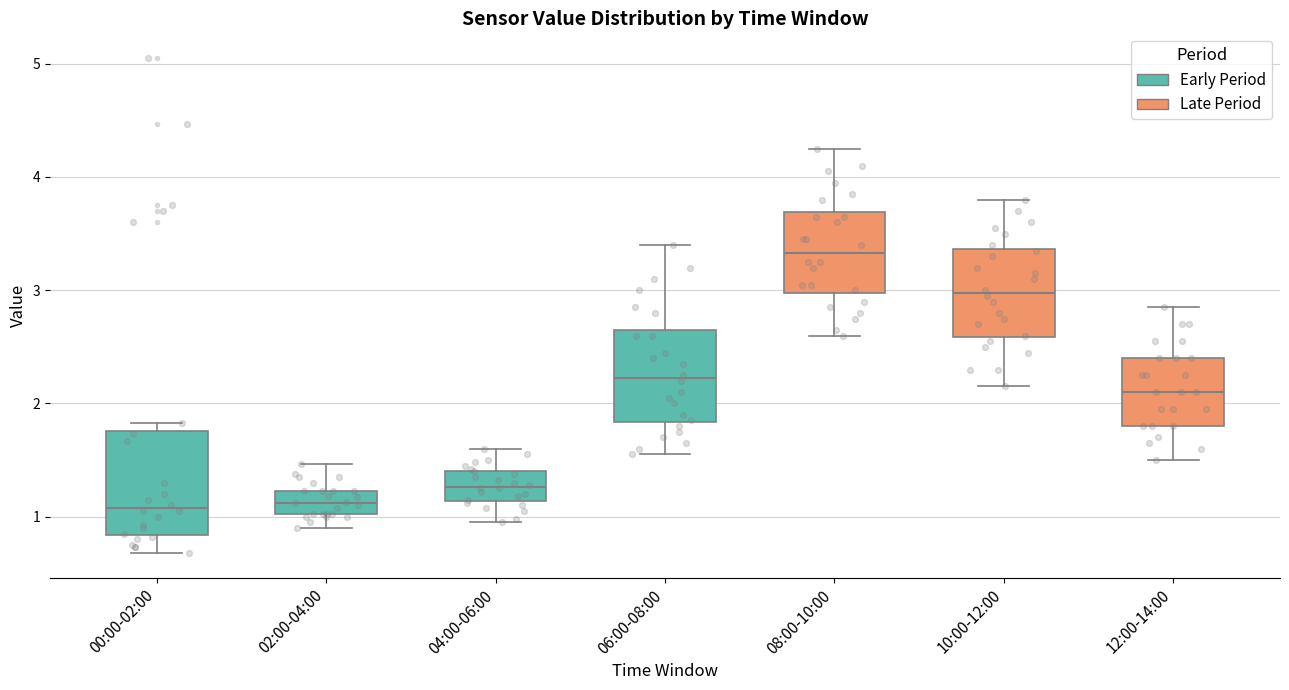

Where does the upper whisker of the box for 10:00-12:00 end on the y-axis? The values are not printed on the chart, so give them approximately, as read against the axis.

3.8